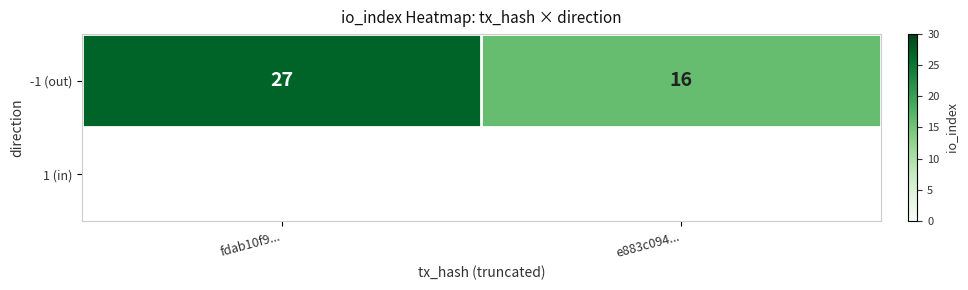

Count the number of categories in the chart.

2